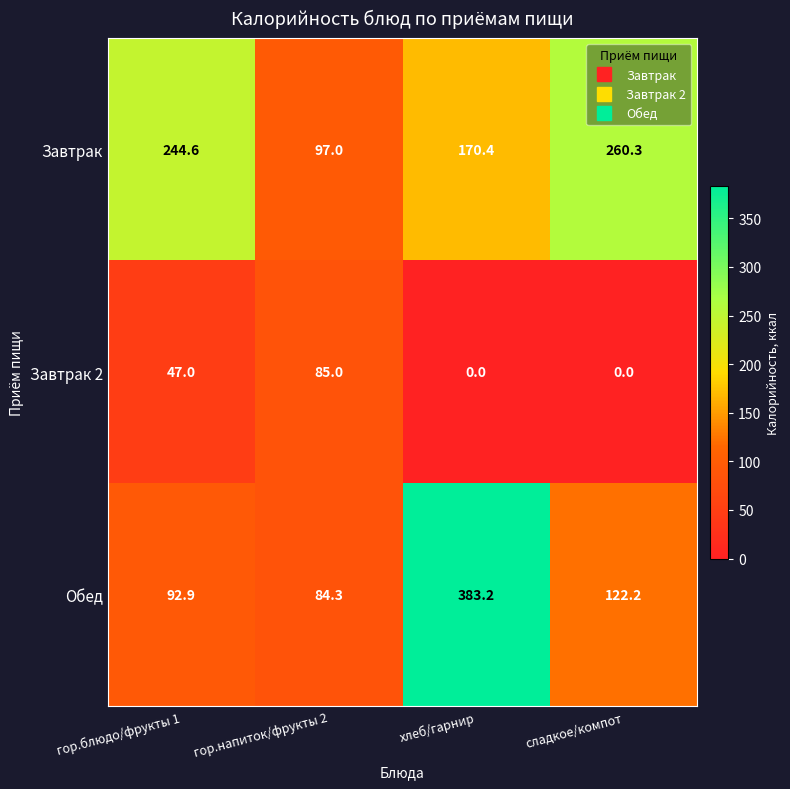

At how many categories does at least one series exceed 83?

4